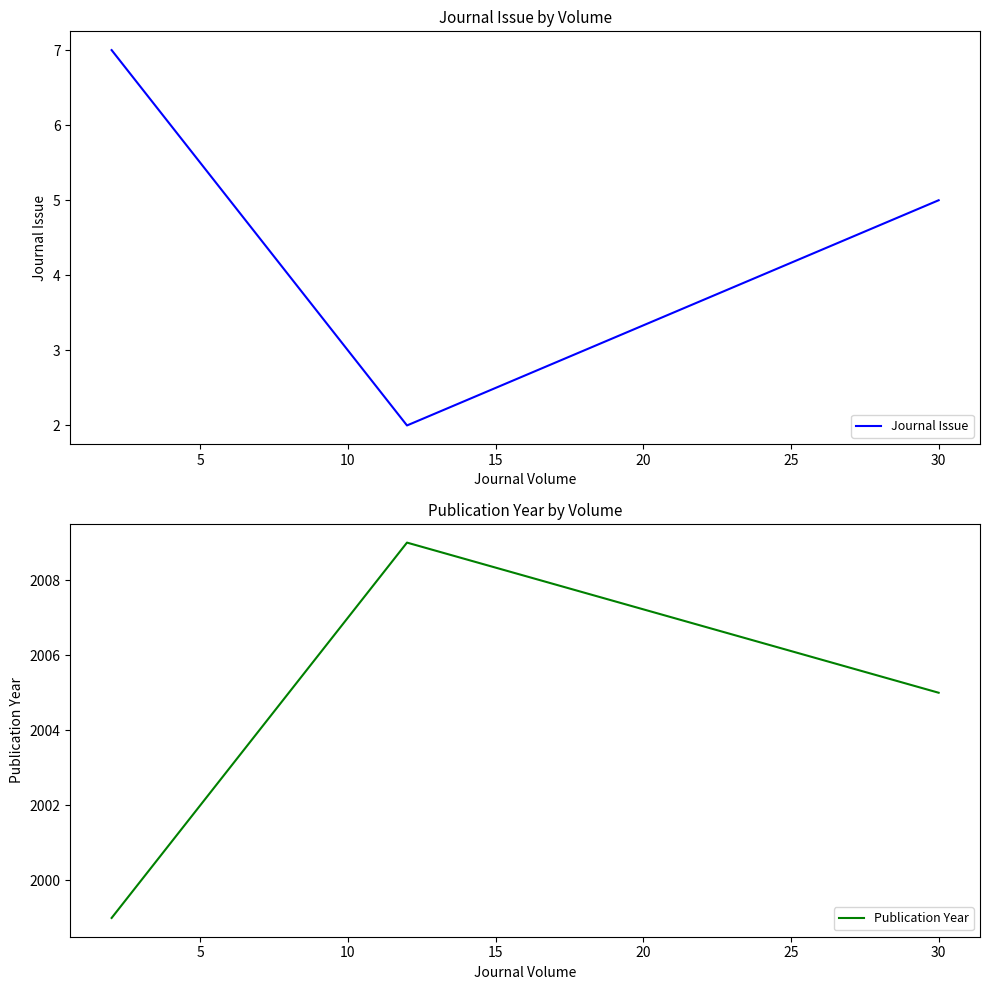

What is the value of the Journal Issue point at the 2nd from the left?

2